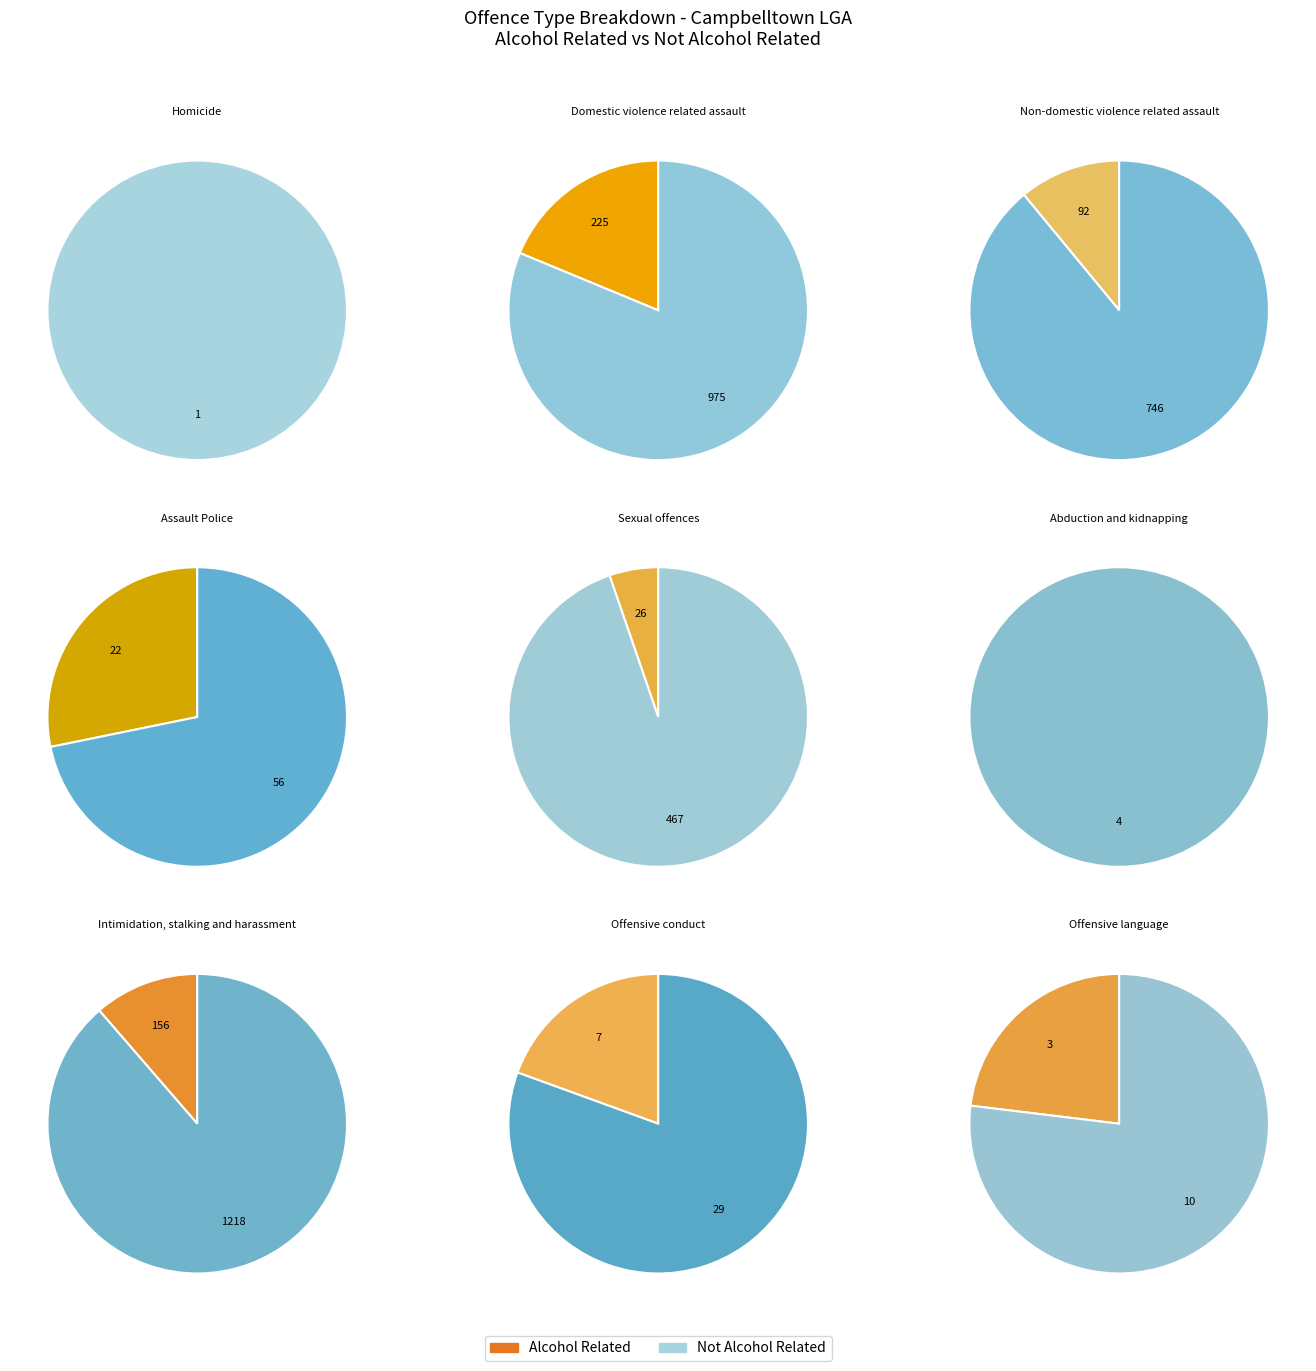

To the nearest percent, what is the difference between the 4 and alcohol_related slice percentages?

13%